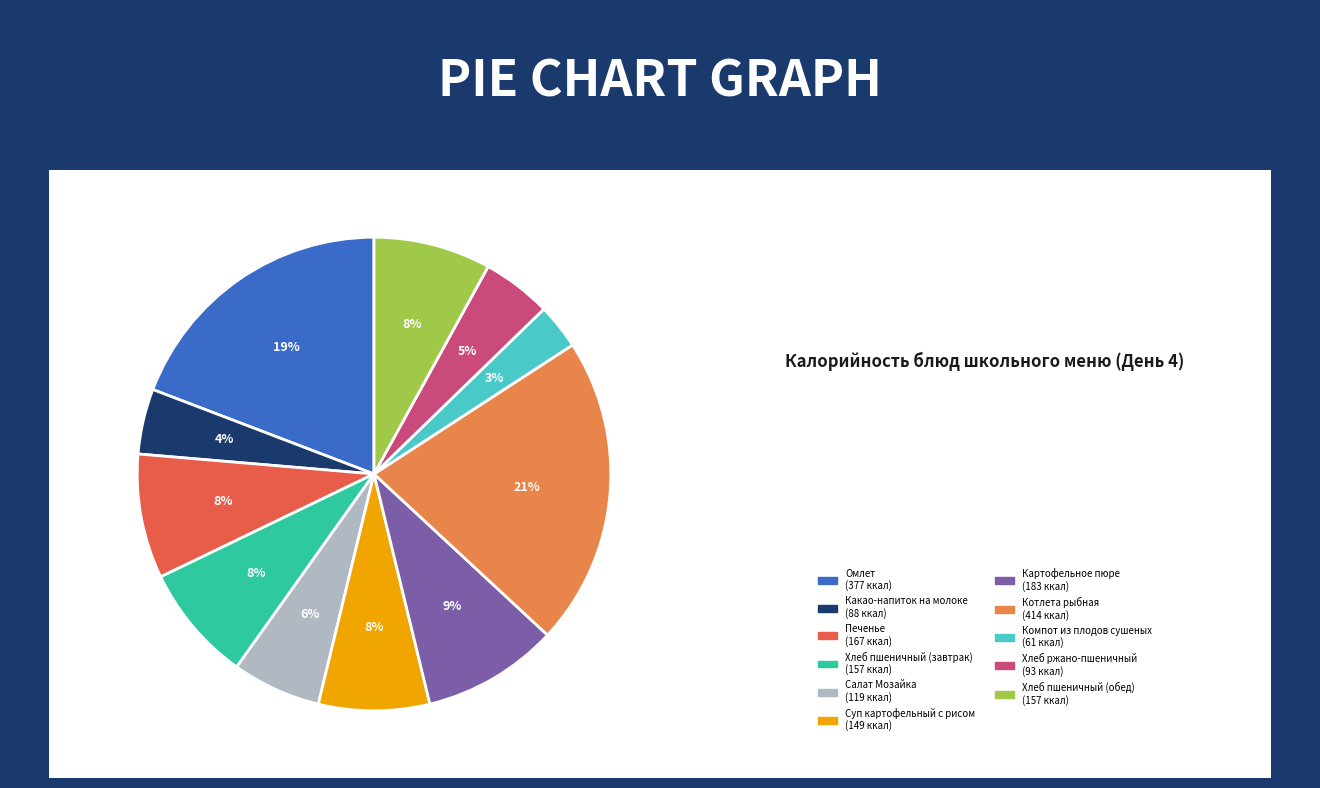

Does any single category account for the majority?

No